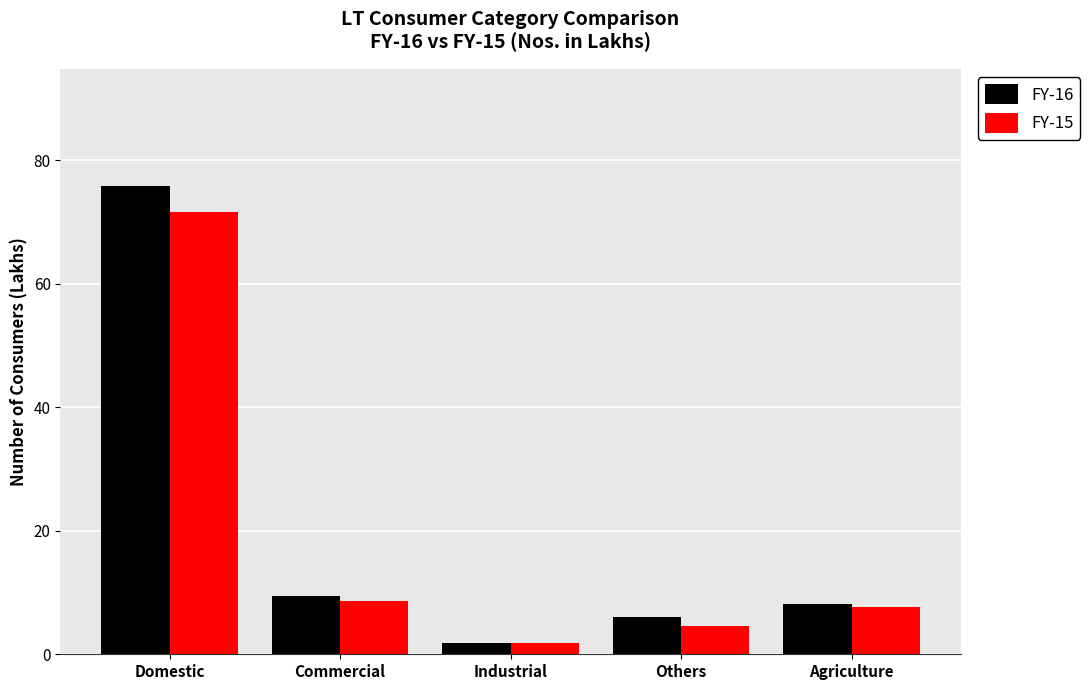

Is the value of FY-15 at Domestic greater than the value of FY-16 at Agriculture?

Yes